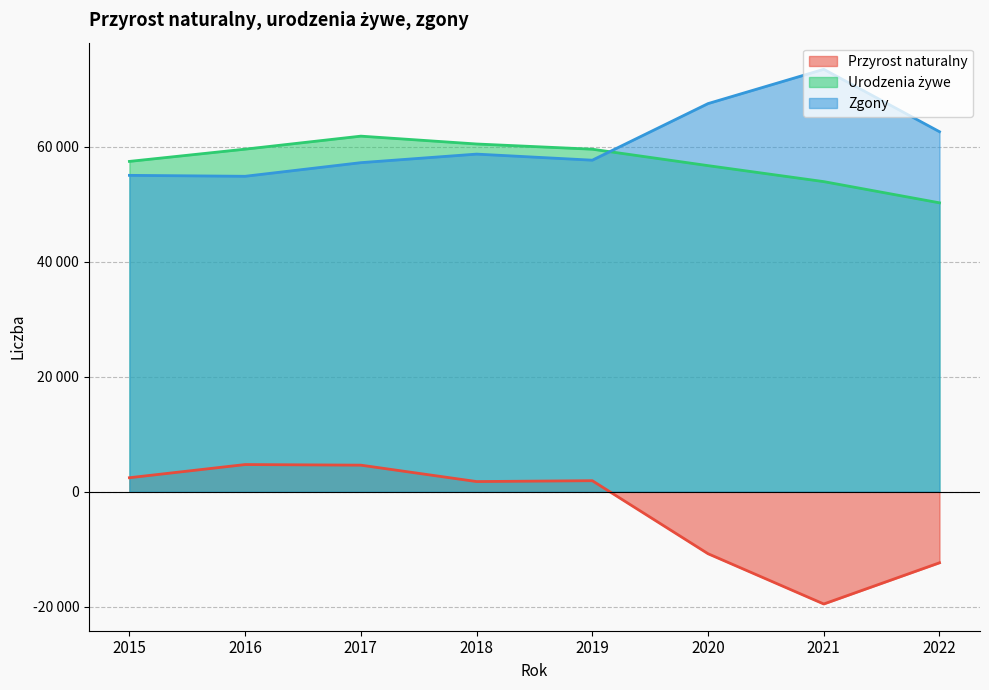

True or false: Zgony and Przyrost naturalny intersect in this chart.

False